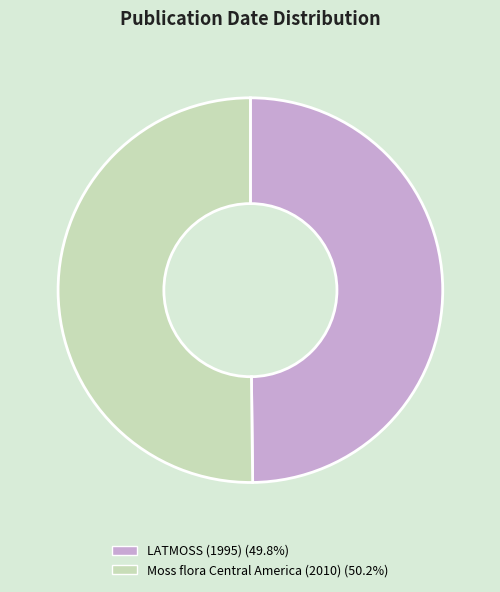

How many segments does this pie chart have?

2